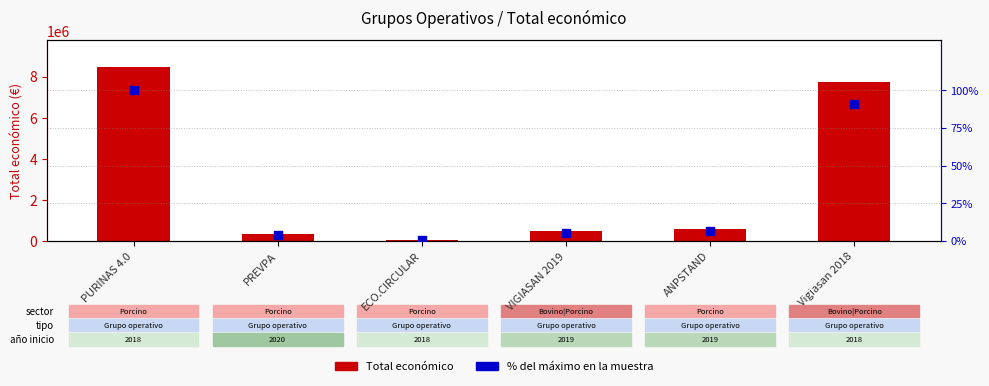

At how many categories does at least one series exceed 3319073?

2